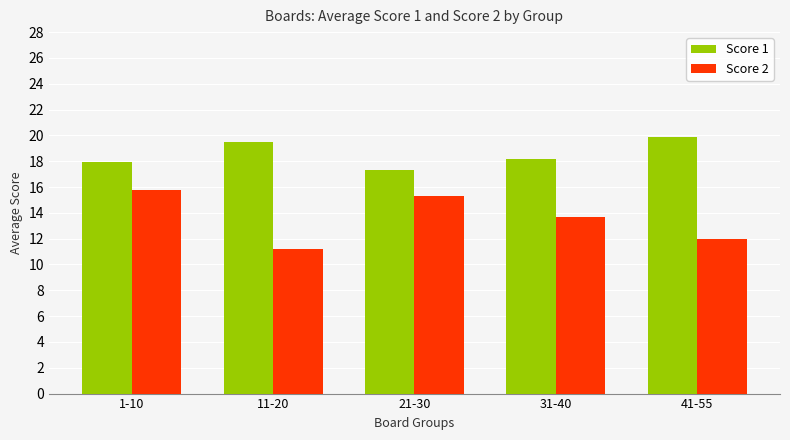

What is the total value across all series at 11-20?

30.7